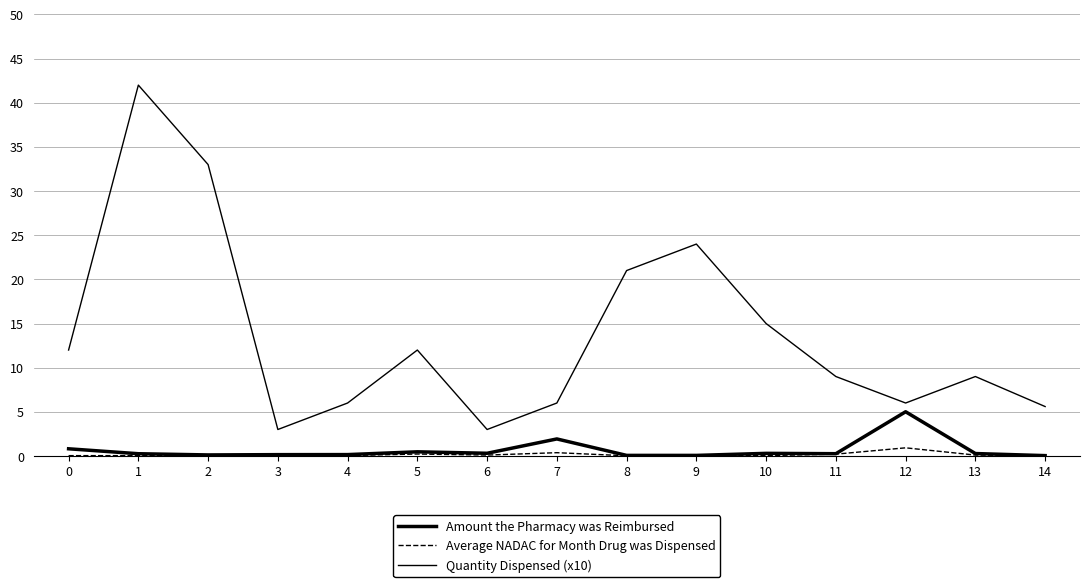

True or false: Quantity Dispensed (x10) and Average NADAC for Month Drug was Dispensed cross at least once.

False